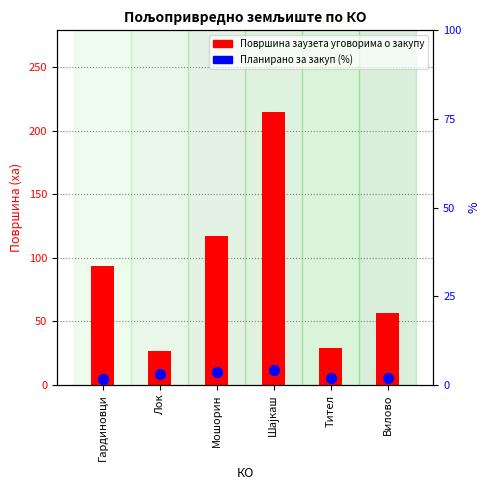

Which series has the largest total across all categories?

Површина заузета уговорима о закупу